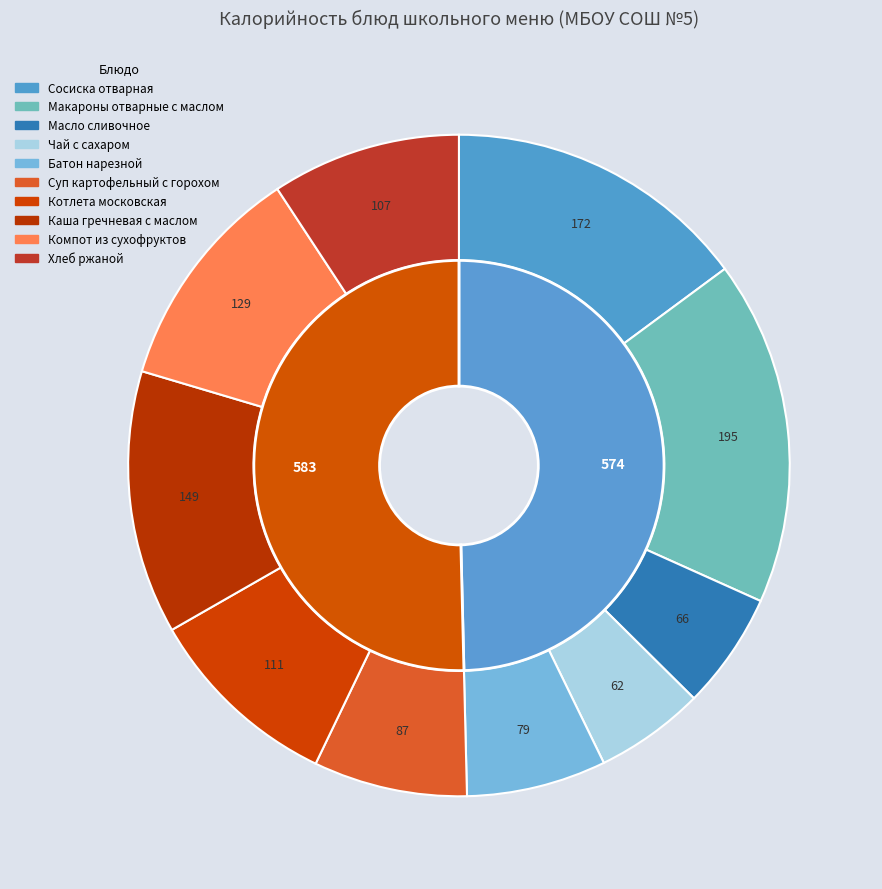

What is the ratio of the value at Компот из сухофруктов to the value at Хлеб ржаной?

1.2